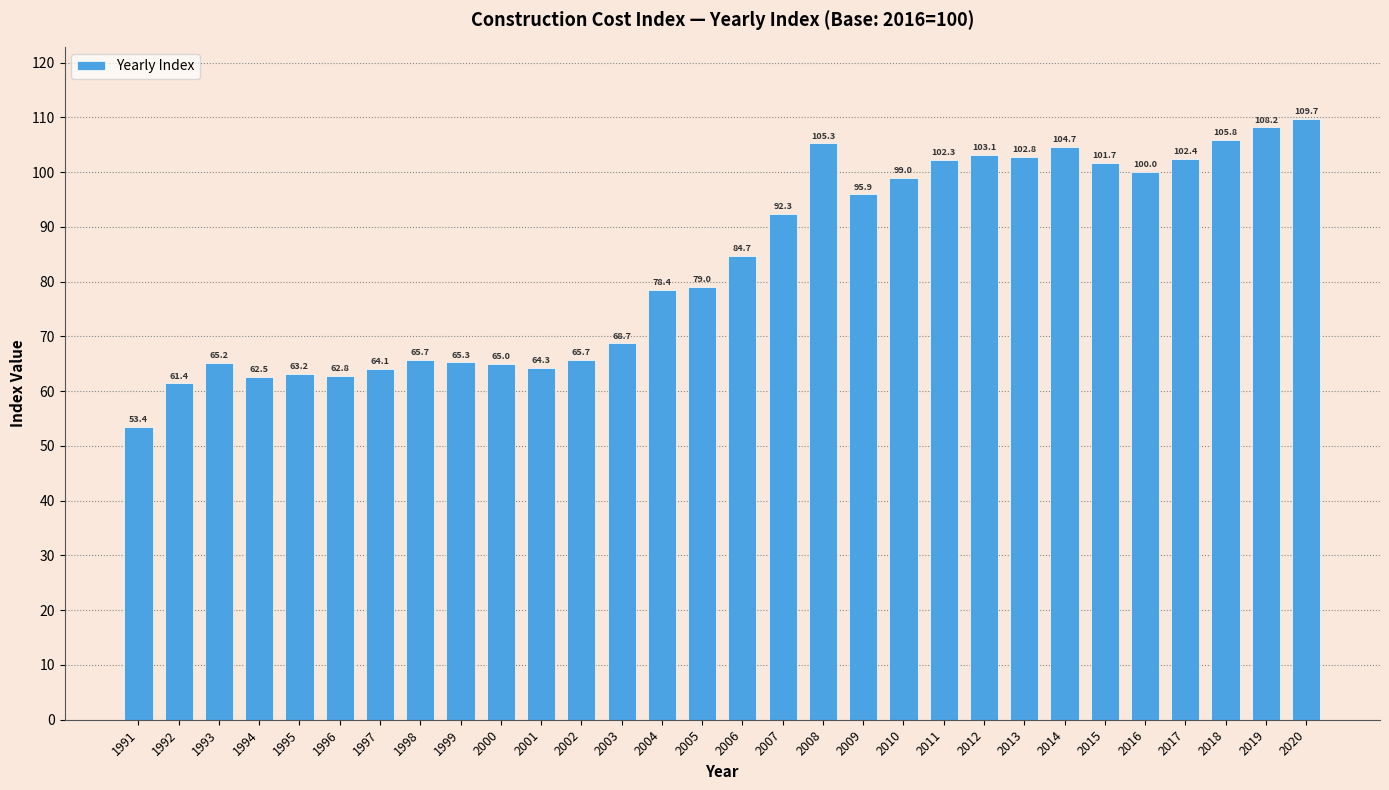

Which label corresponds to the largest value in the chart?

2020